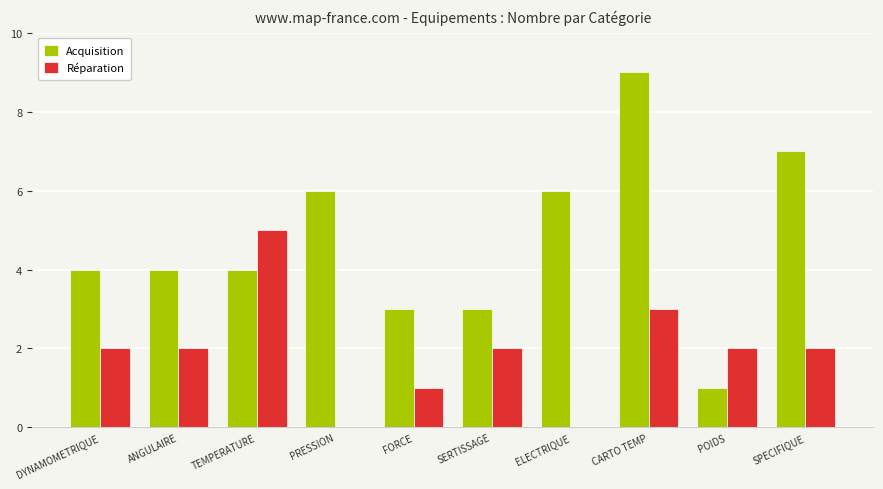

Reading left to right, what are all the values shown in this chart?

Acquisition: DYNAMOMETRIQUE=4	ANGULAIRE=4	TEMPERATURE=4	PRESSION=6	FORCE=3	SERTISSAGE=3	ELECTRIQUE=6	CARTO TEMP=9	POIDS=1	SPECIFIQUE=7
Réparation: DYNAMOMETRIQUE=2	ANGULAIRE=2	TEMPERATURE=5	PRESSION=0	FORCE=1	SERTISSAGE=2	ELECTRIQUE=0	CARTO TEMP=3	POIDS=2	SPECIFIQUE=2